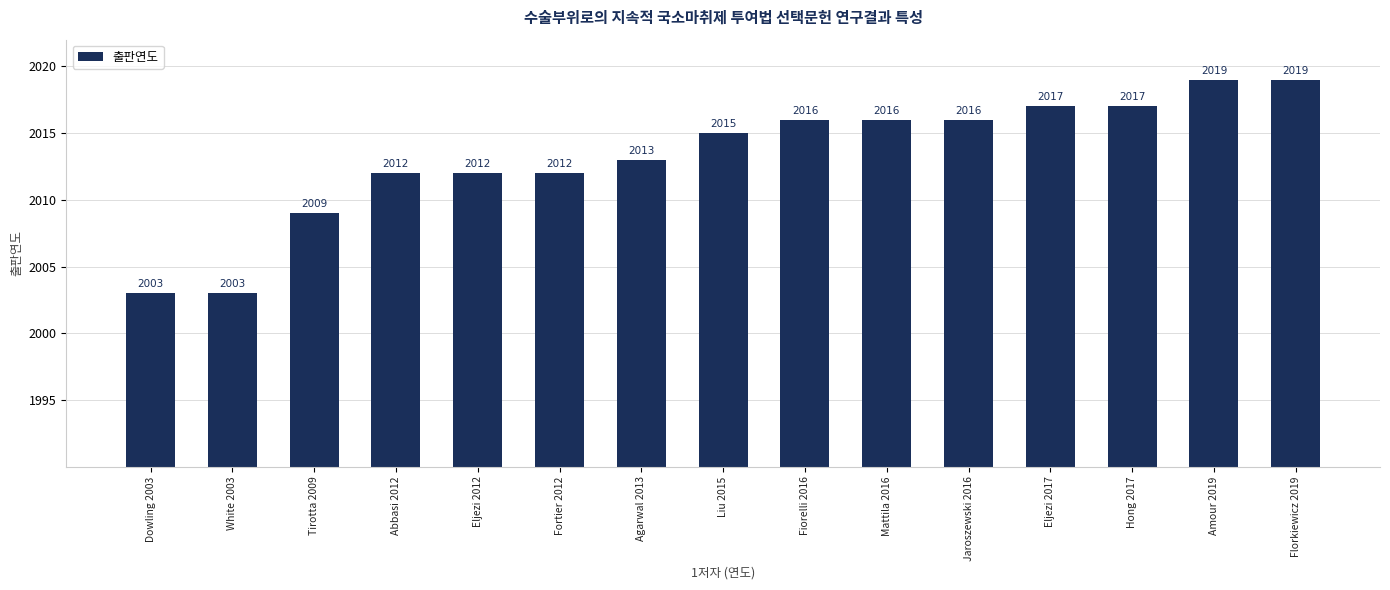

Are the bars horizontal?

No